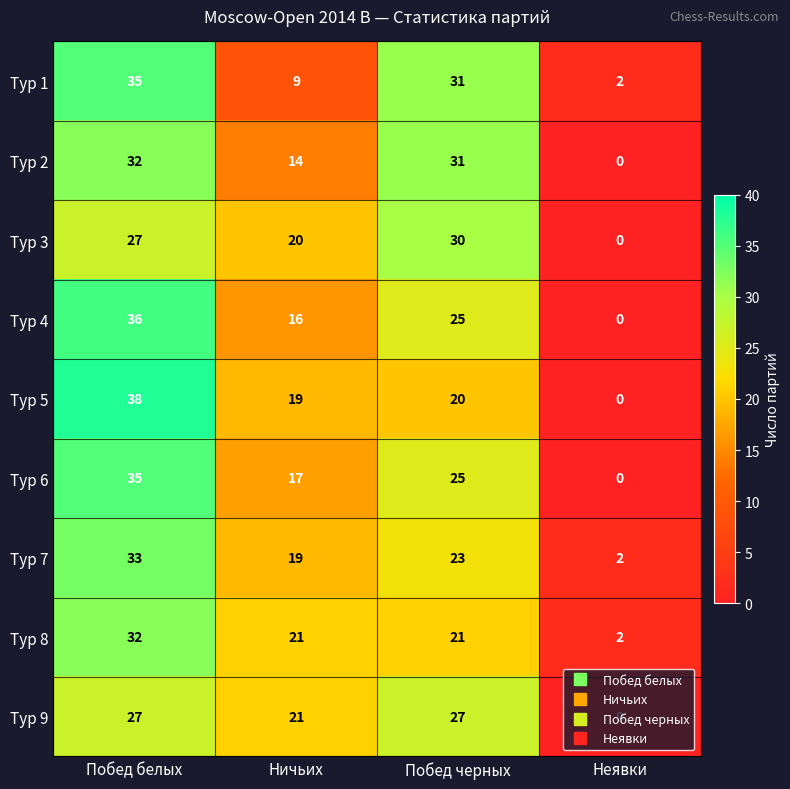

At which label does Тур 8 first exceed 21?

Побед белых